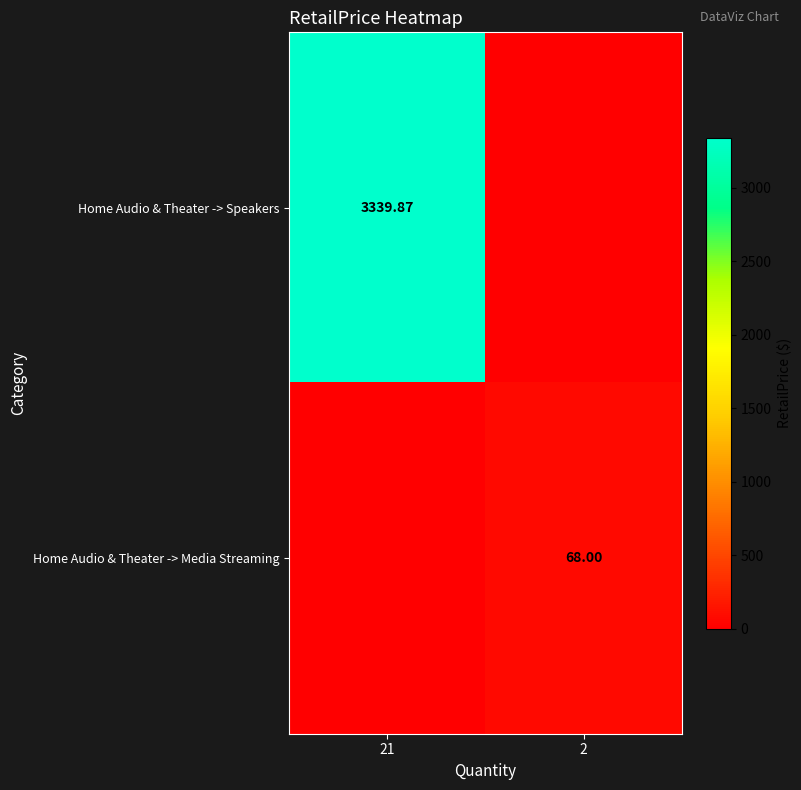

Rank the series by their average value, from lowest to highest.

Home Audio & Theater -> Media Streaming, Home Audio & Theater -> Speakers